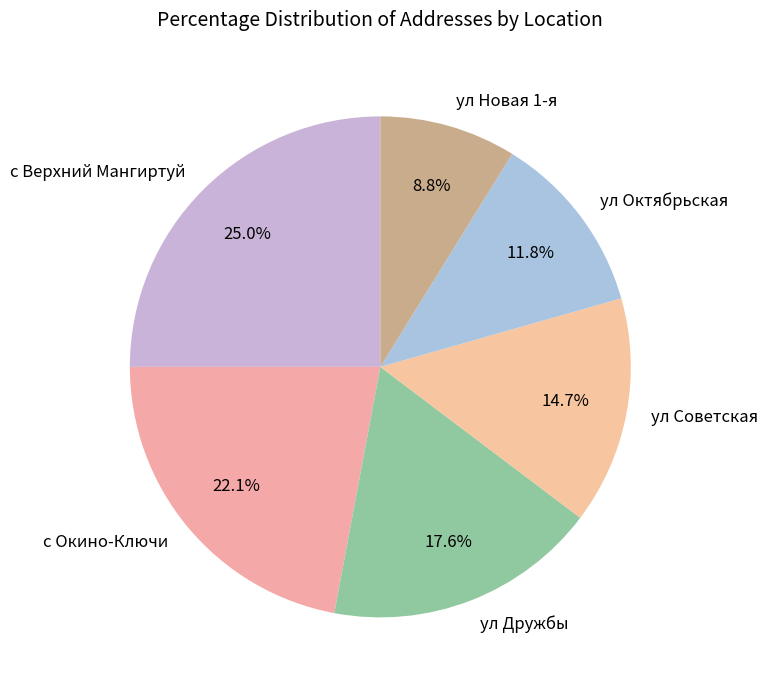

Approximately how many times larger is the value at ул Советская compared to с Окино-Ключи?

0.7